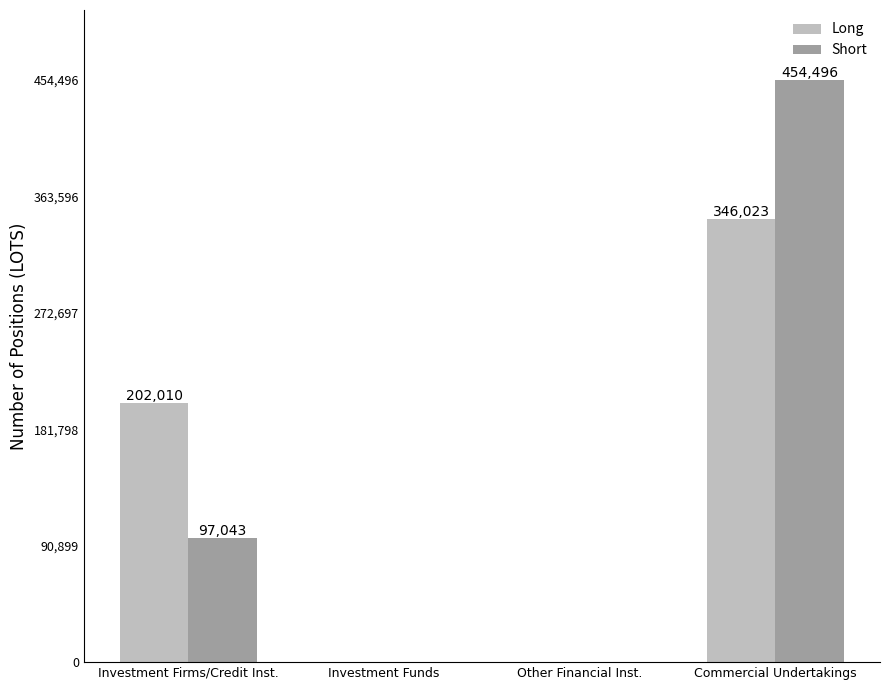

Count the number of data series in this chart.

2